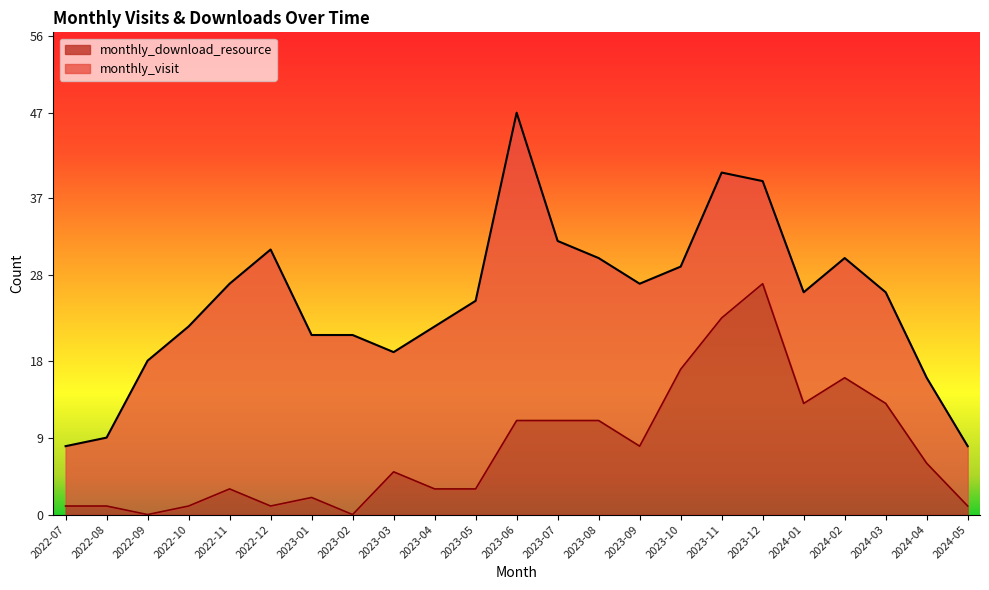

What is the sum of the monthly_visit values at 2023-12 and 2023-04?

61